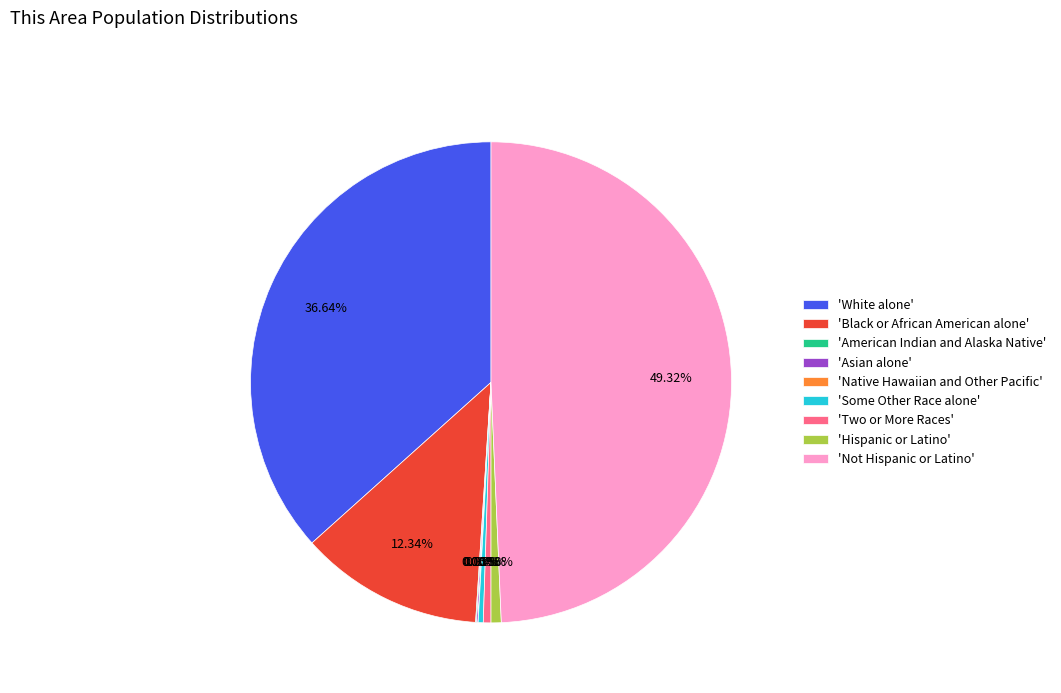

Combined, do 'White alone' and 'Hispanic or Latino' account for over 50%?

No